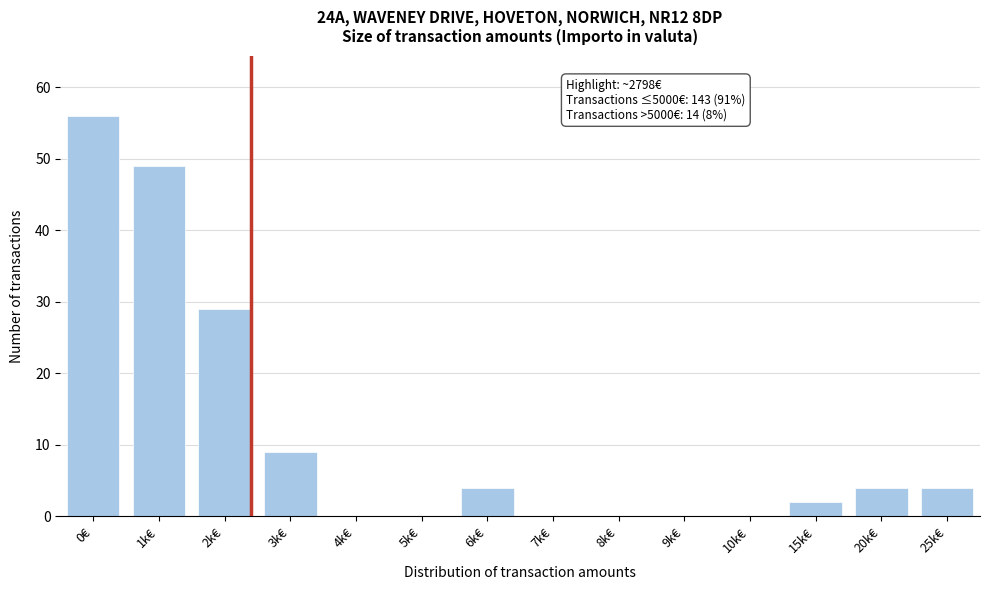

Reading left to right, list all the values displayed in this chart.

0€=56	1k€=49	2k€=29	3k€=9	4k€=0	5k€=0	6k€=4	7k€=0	8k€=0	9k€=0	10k€=0	15k€=2	20k€=4	25k€=4